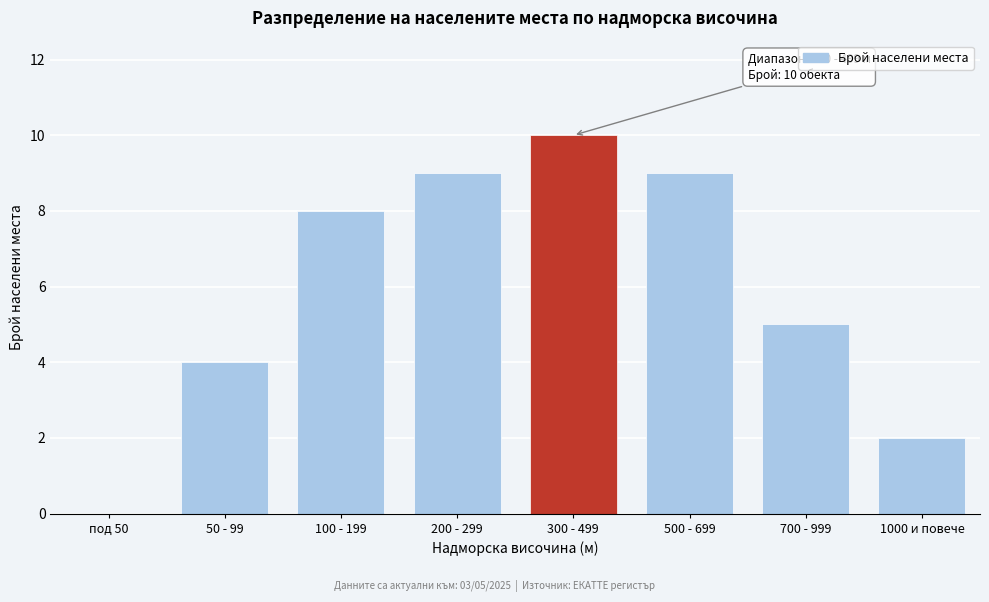

Reading left to right, what are all the values shown in this chart?

под 50=0	50 - 99=4	100 - 199=8	200 - 299=9	300 - 499=10	500 - 699=9	700 - 999=5	1000 и повече=2